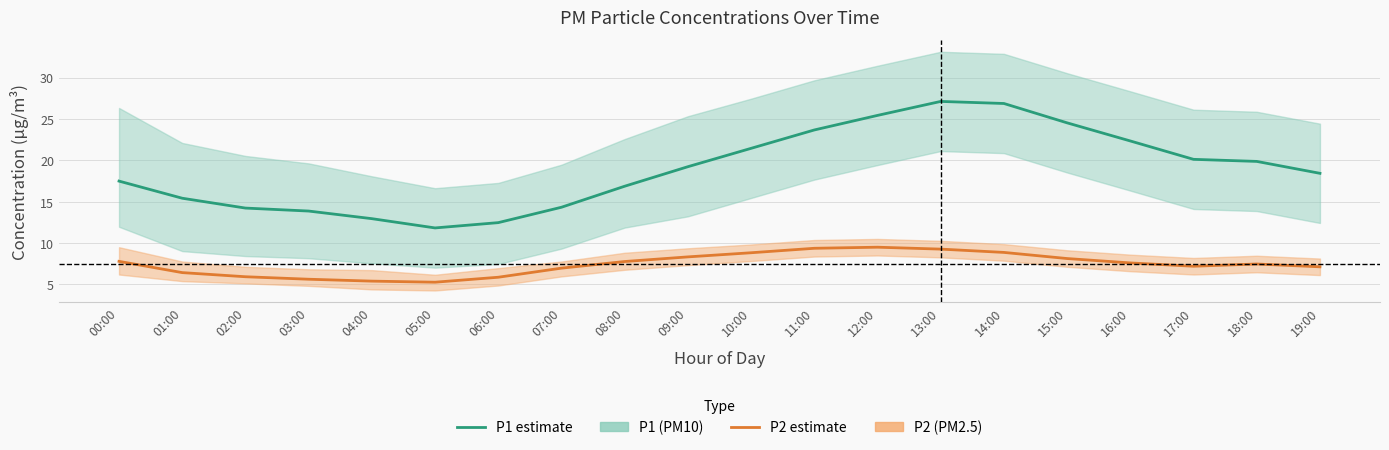

True or false: P1 (PM10) and P2 (PM2.5) cross at least once.

False